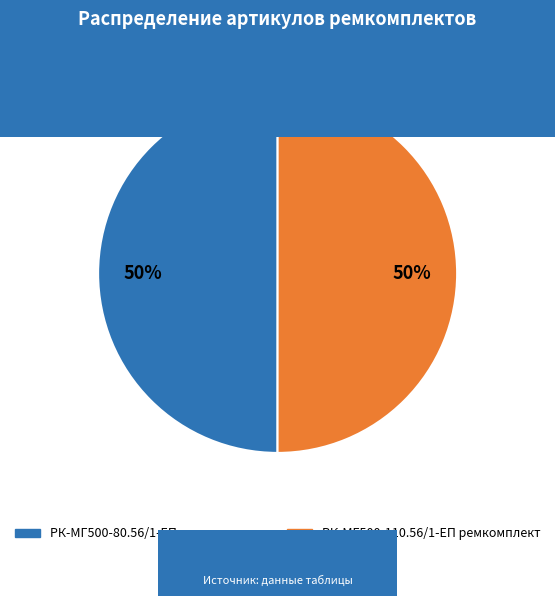

Is the sum of РК-МГ500-80.56/1-ЕП ремкомплект and РК-МГ500-110.56/1-ЕП ремкомплект greater than half?

Yes